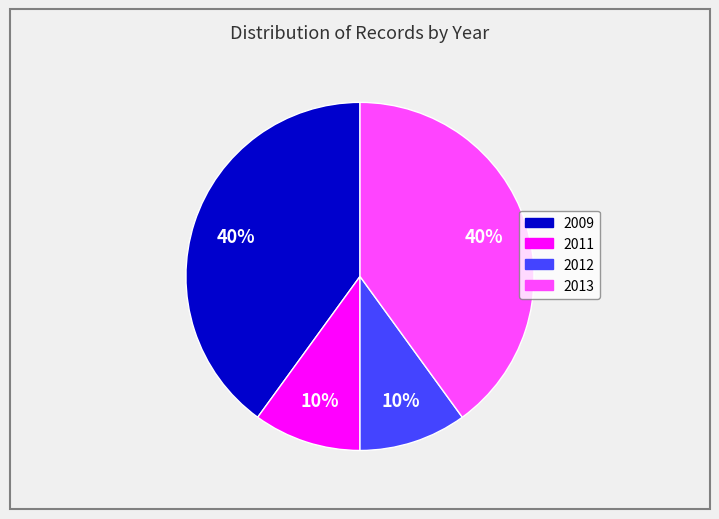

To the nearest percent, what is the difference between the largest and smallest slice percentages?

30%